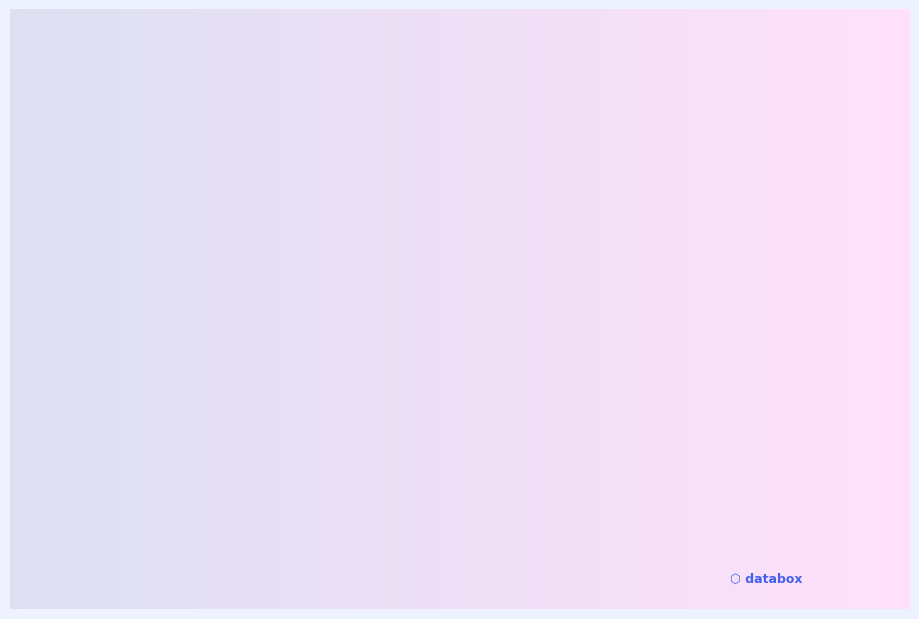

Which category has the biggest portion of the pie?

Beitrag in einer wiss. Zeitschrift